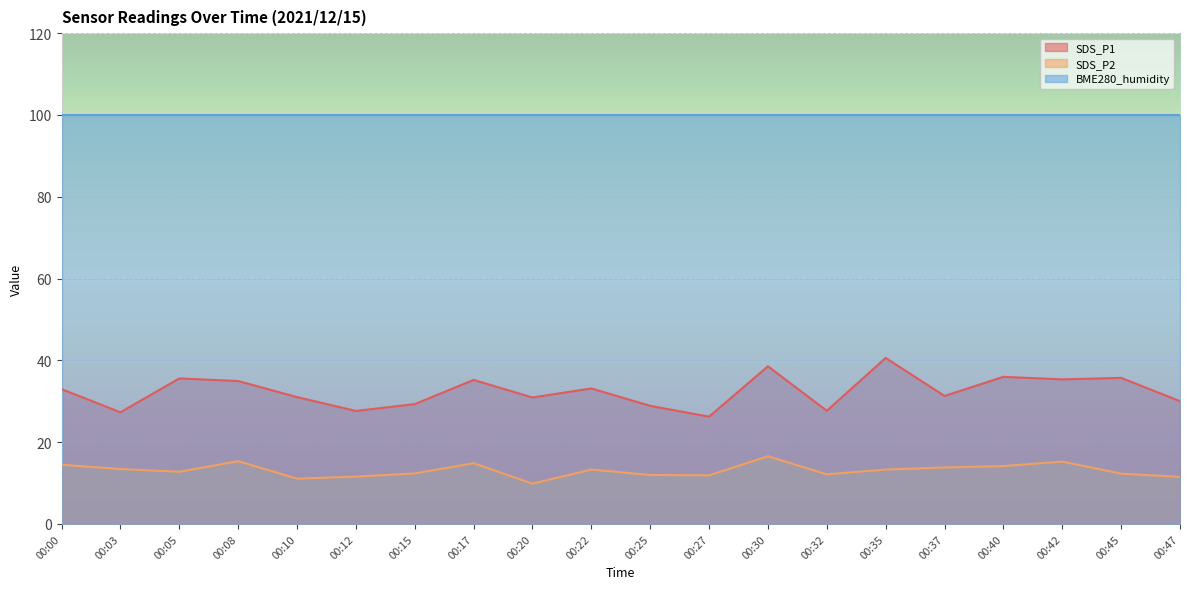

At which category does SDS_P1 reach its first local peak?

00:05